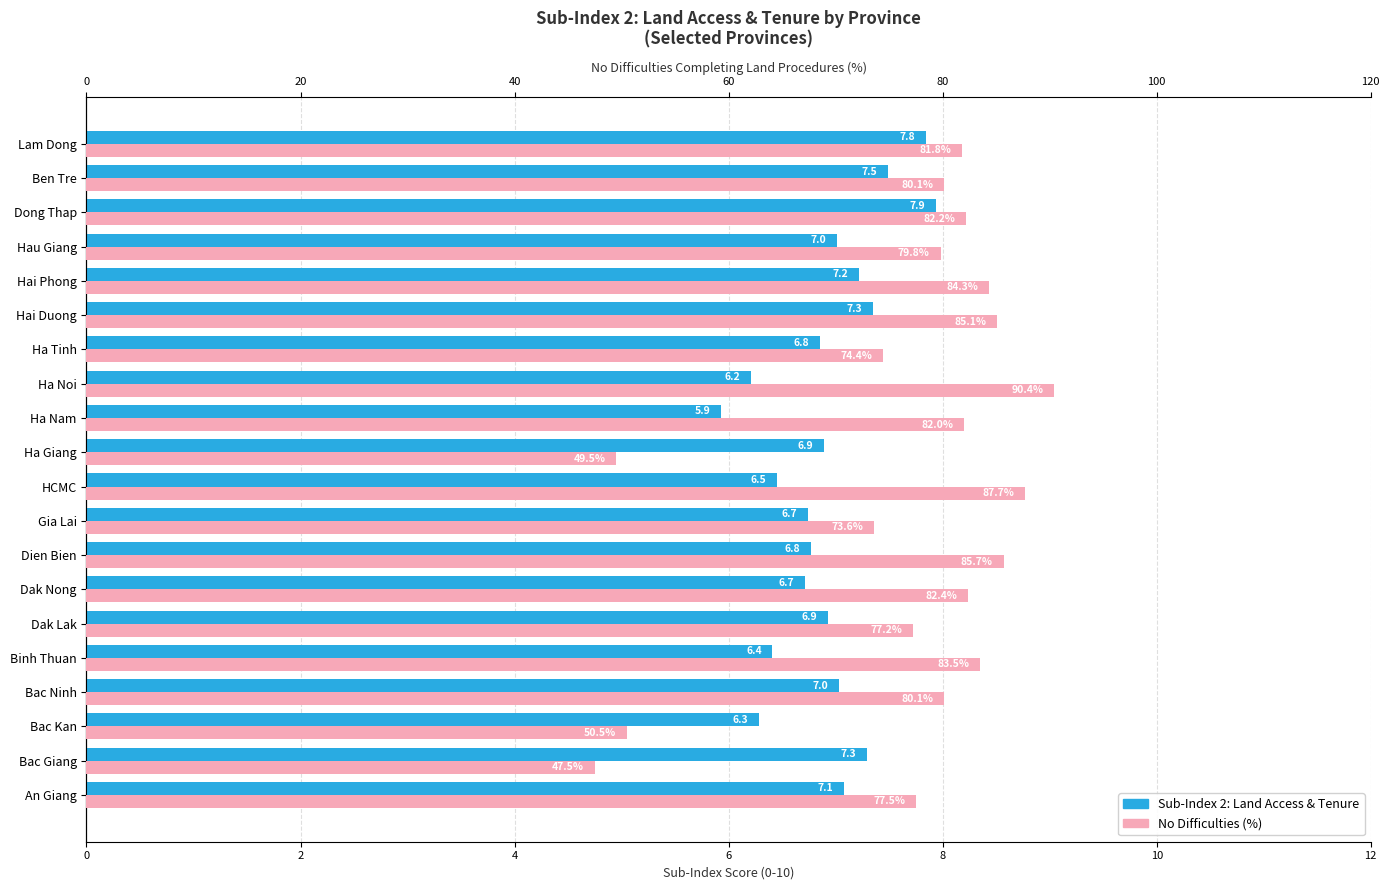

What is the value of the No difficulties (%) bar at the 7th from the left?

82.4